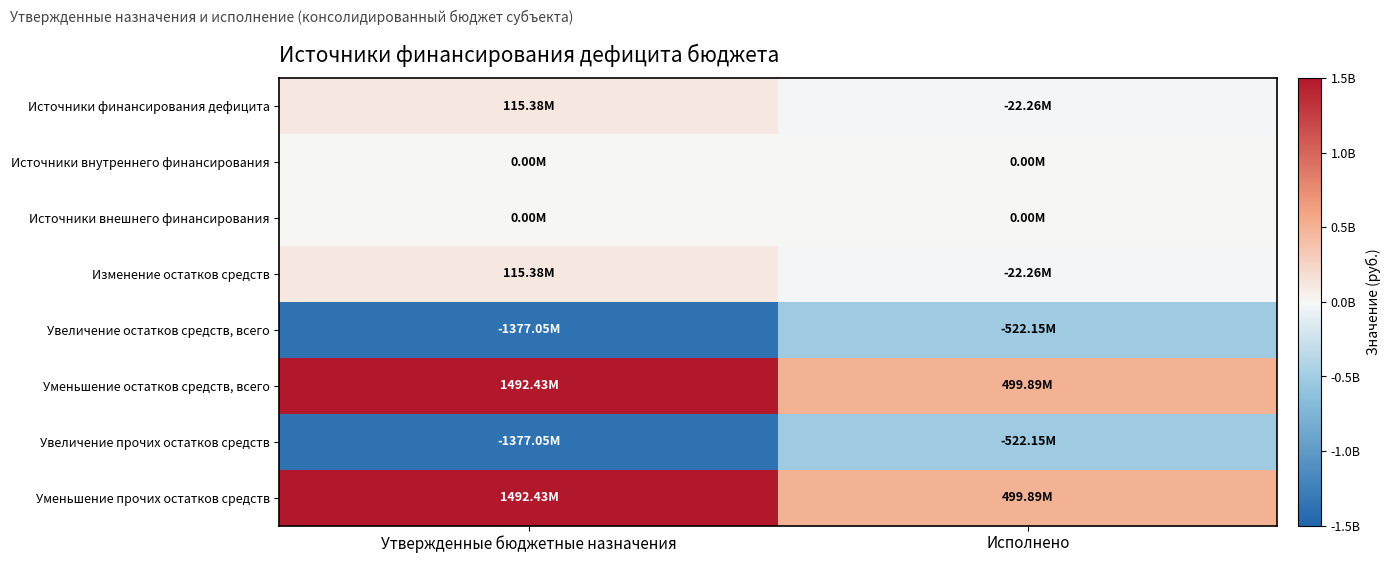

Reading right to left, extract all data points from this chart.

Источники финансирования дефицита: Исполнено=-22264540.2	Утвержденные бюджетные назначения=115378007.7
Источники внутреннего финансирования: Исполнено=0.0	Утвержденные бюджетные назначения=0.0
Источники внешнего финансирования: Исполнено=0.0	Утвержденные бюджетные назначения=0.0
Изменение остатков средств: Исполнено=-22264540.2	Утвержденные бюджетные назначения=115378007.7
Увеличение остатков средств, всего: Исполнено=-522152540.6	Утвержденные бюджетные назначения=-1377047853.5
Уменьшение остатков средств, всего: Исполнено=499888000.4	Утвержденные бюджетные назначения=1492425861.3
Увеличение прочих остатков средств: Исполнено=-522152540.6	Утвержденные бюджетные назначения=-1377047853.5
Уменьшение прочих остатков средств: Исполнено=499888000.4	Утвержденные бюджетные назначения=1492425861.3